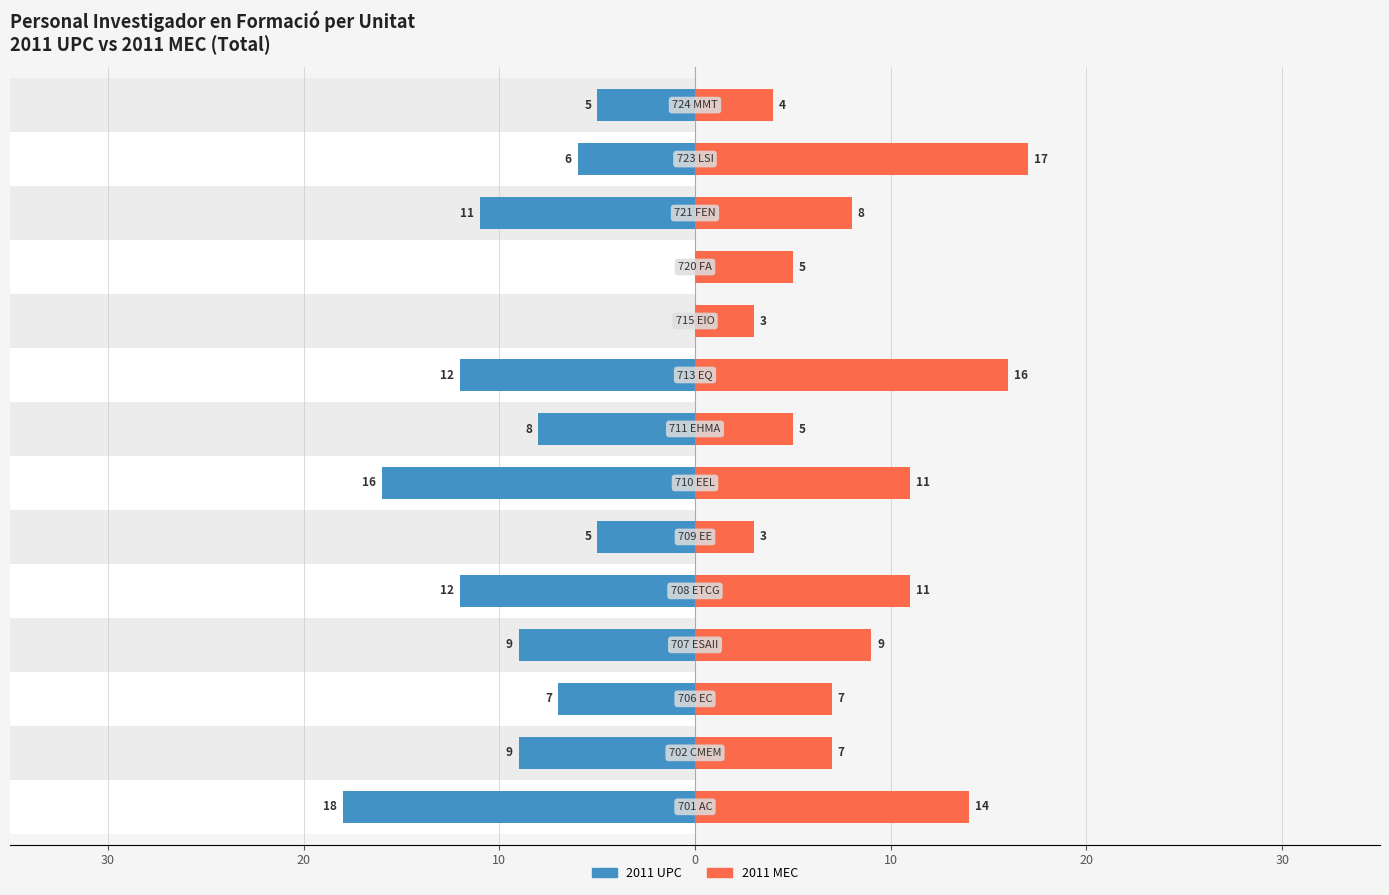

Which has a higher value, 30 or 10?

10